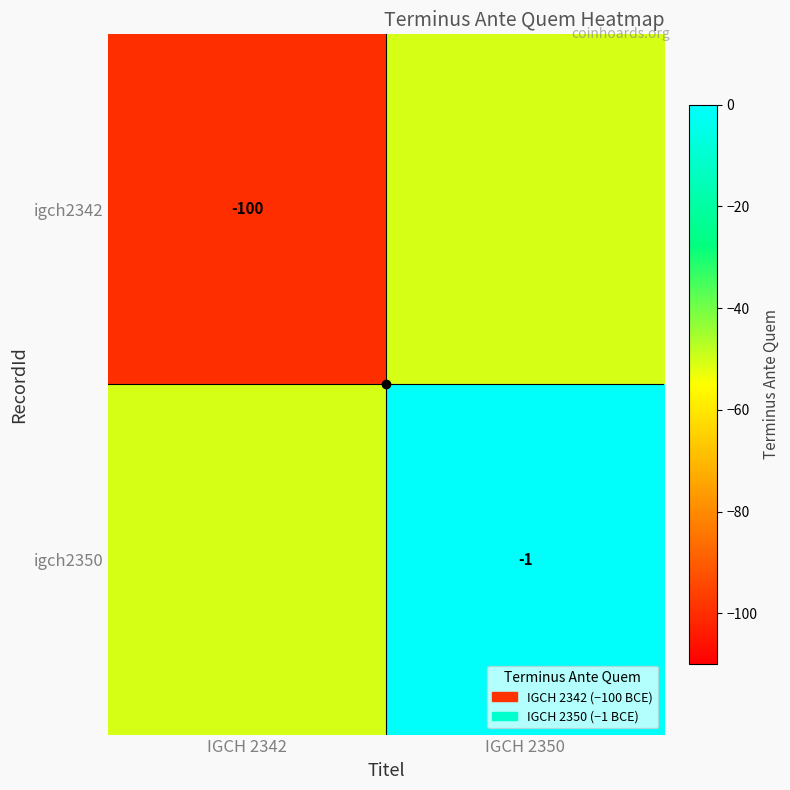

The value of igch2342 at IGCH 2342 is -100.0. True or false?

True